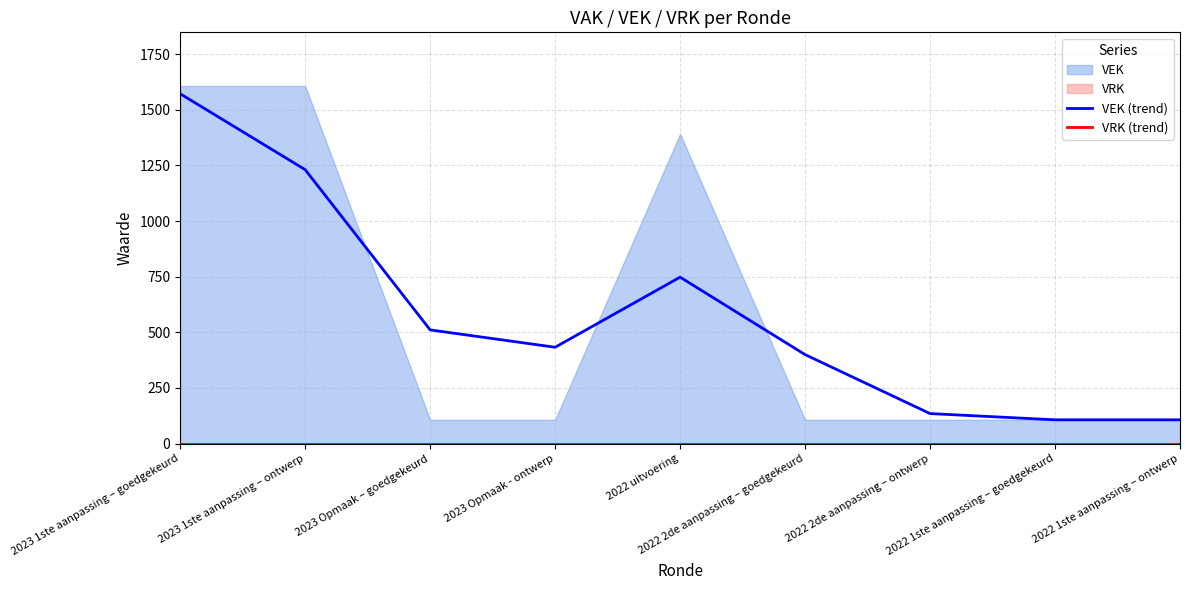

What is the label of the 4th point from the right?

2022 2de aanpassing – goedgekeurd